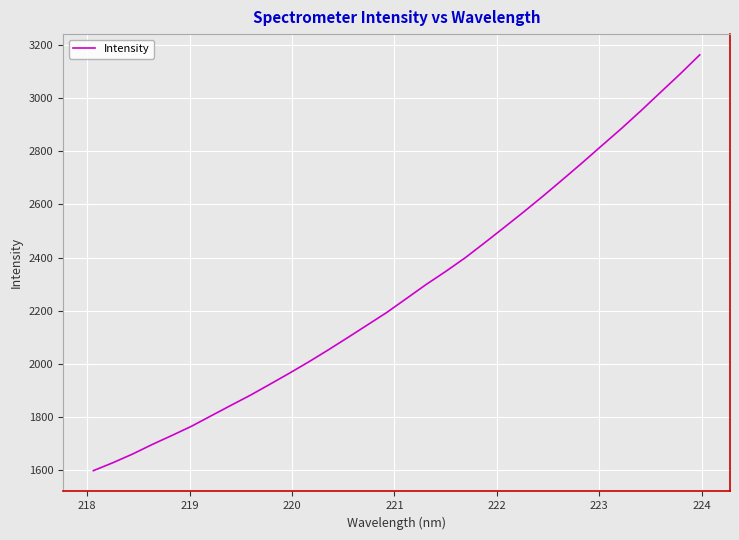

What is the greatest value displayed?

3162.8